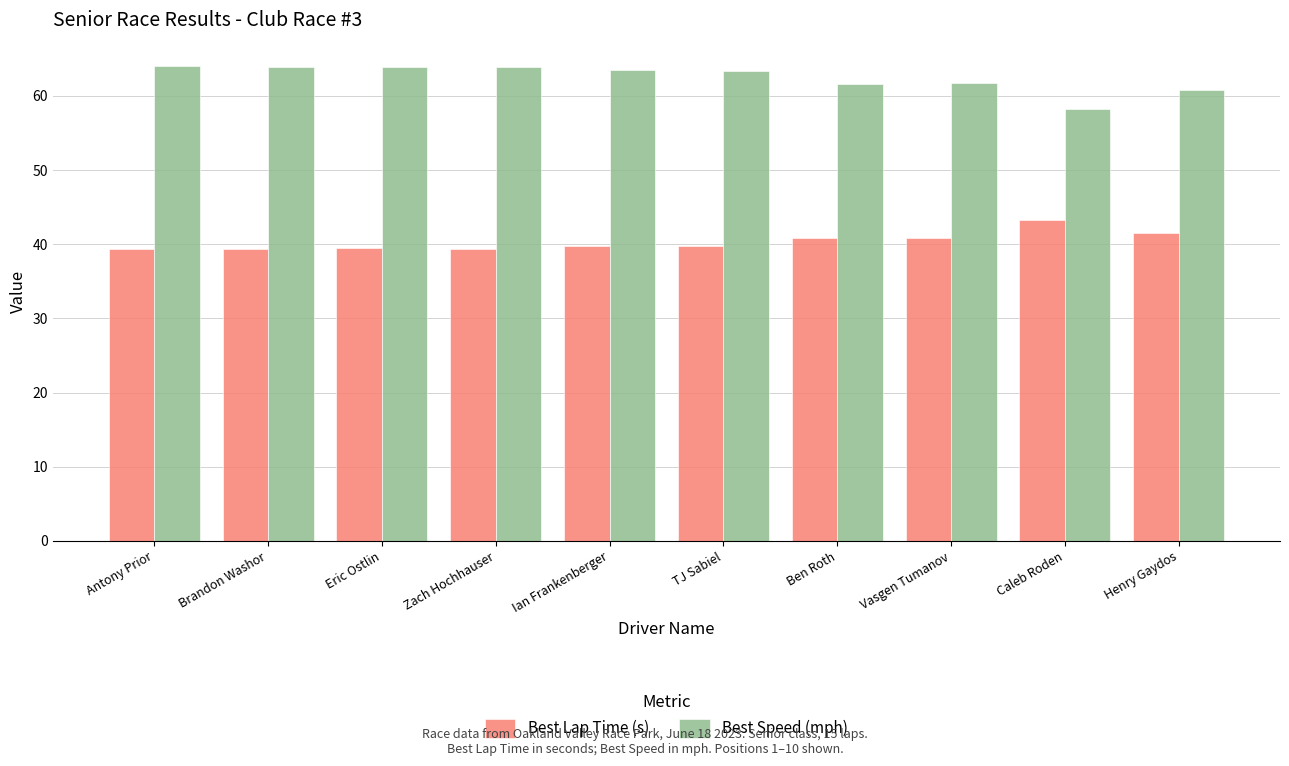

What is the spread (max minus min) of values at Antony Prior?

24.6